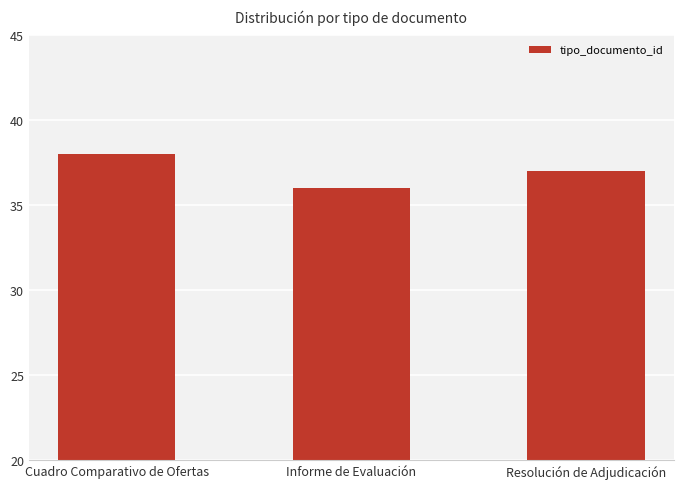

What position from the right is Resolución de Adjudicación?

1